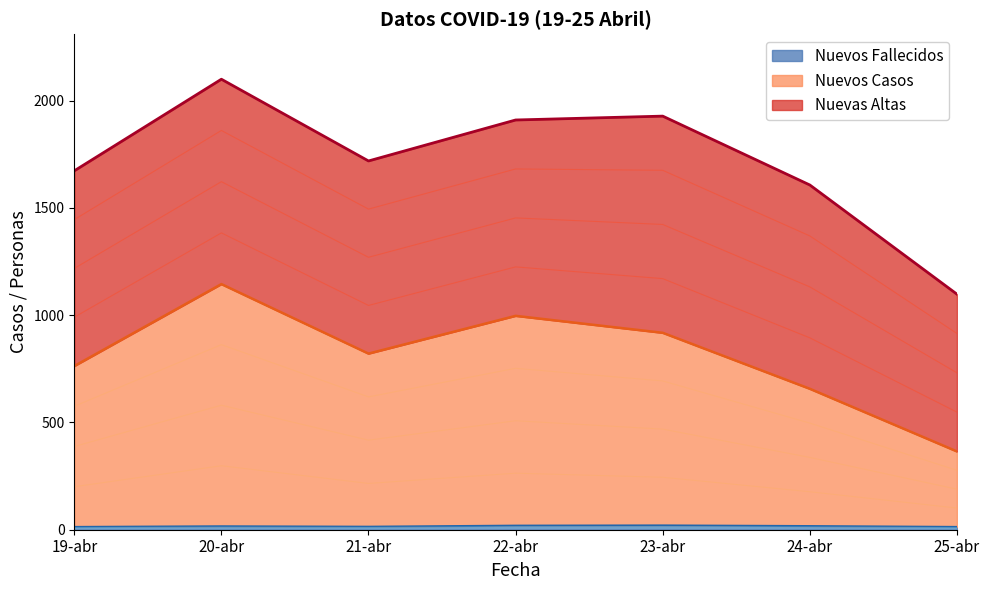

Where does the Nuevos Fallecidos series first go above 16?

22-abr